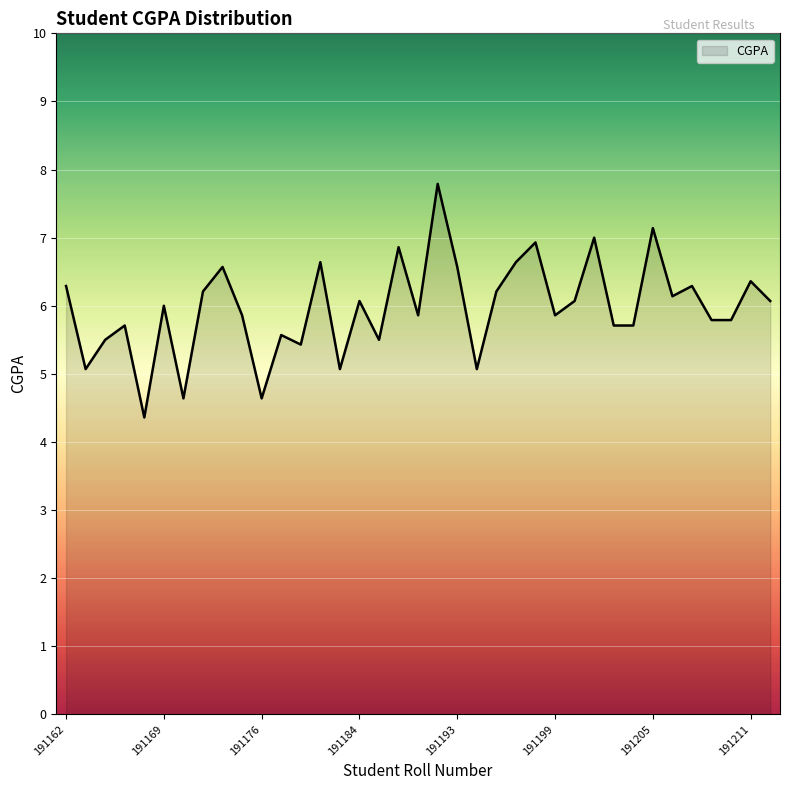

What is the difference between the maximum and minimum values?

3.4